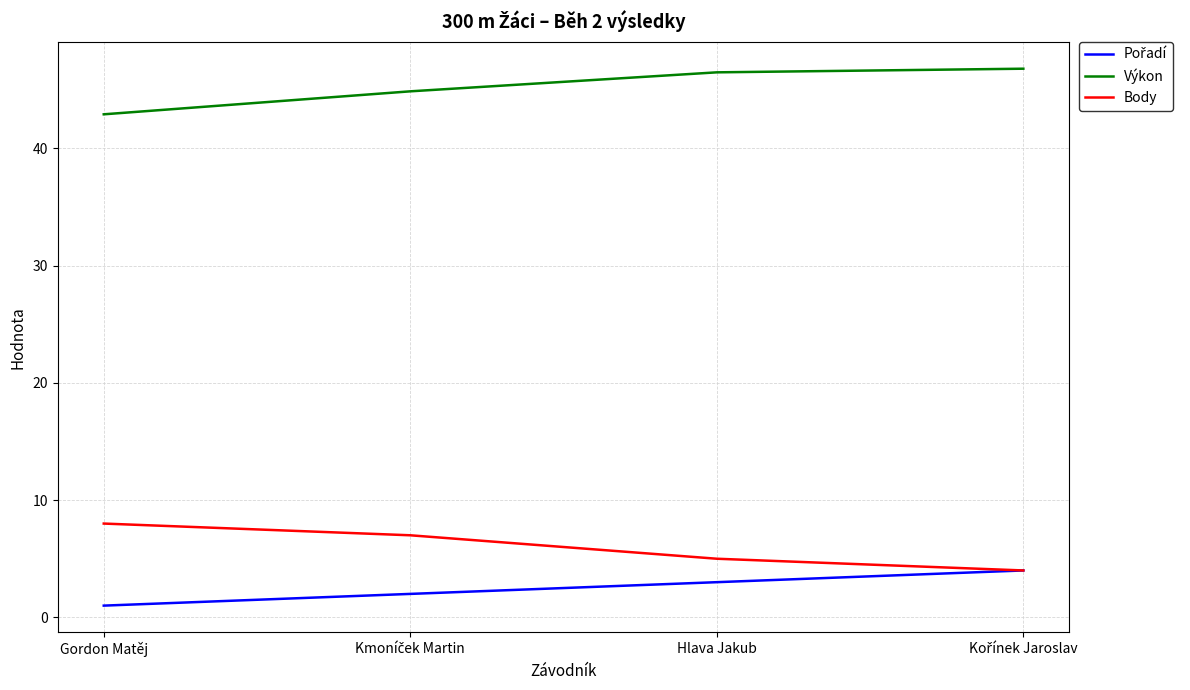

Which series has the largest total across all categories?

Výkon